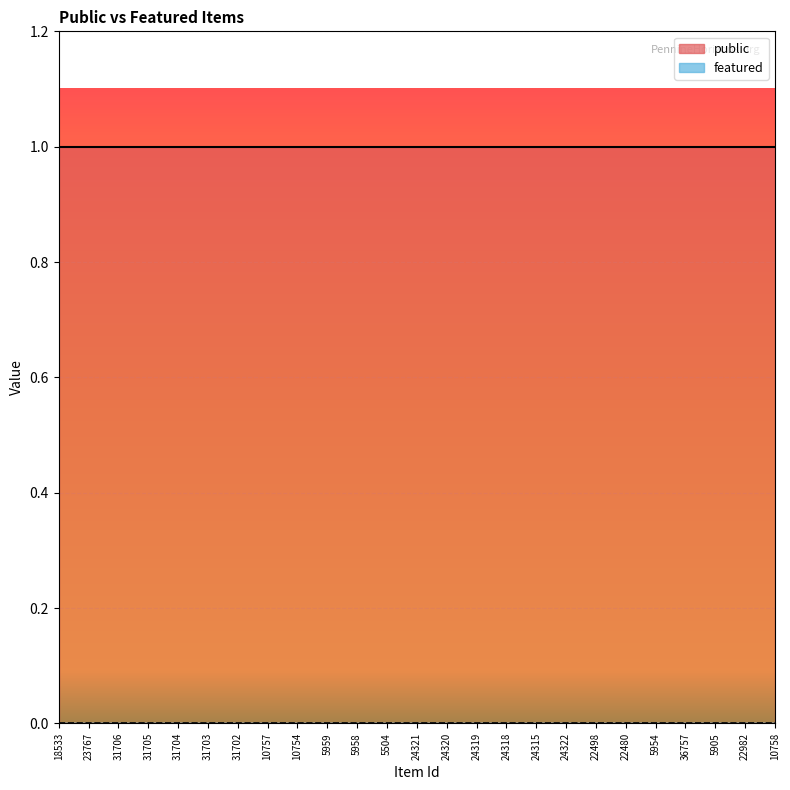

True or false: public has more than 1 interior local peaks.

False